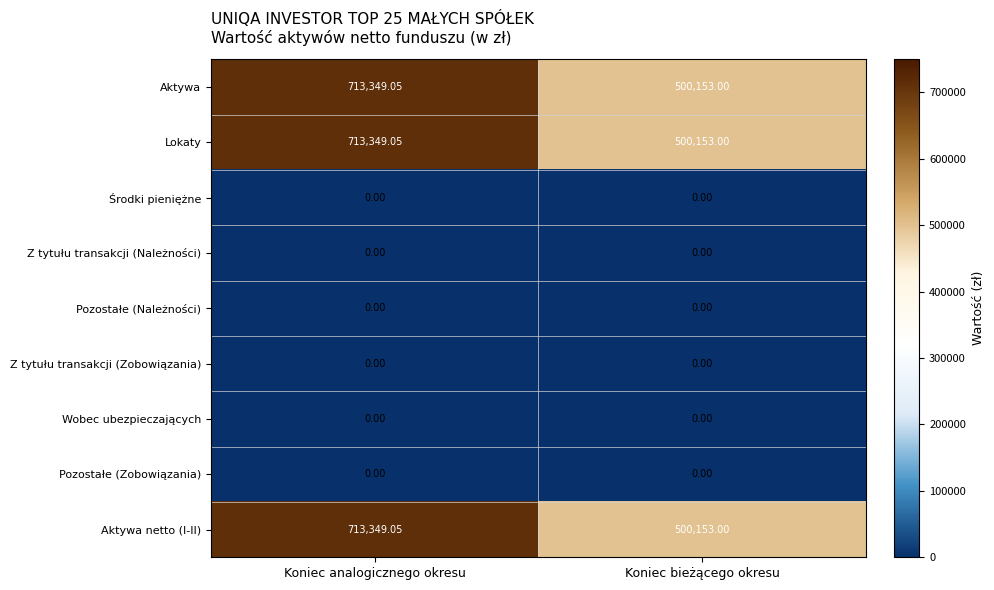

Is the value of Lokaty at Koniec analogicznego okresu greater than the value of Pozostałe (Należności) at Koniec analogicznego okresu?

Yes